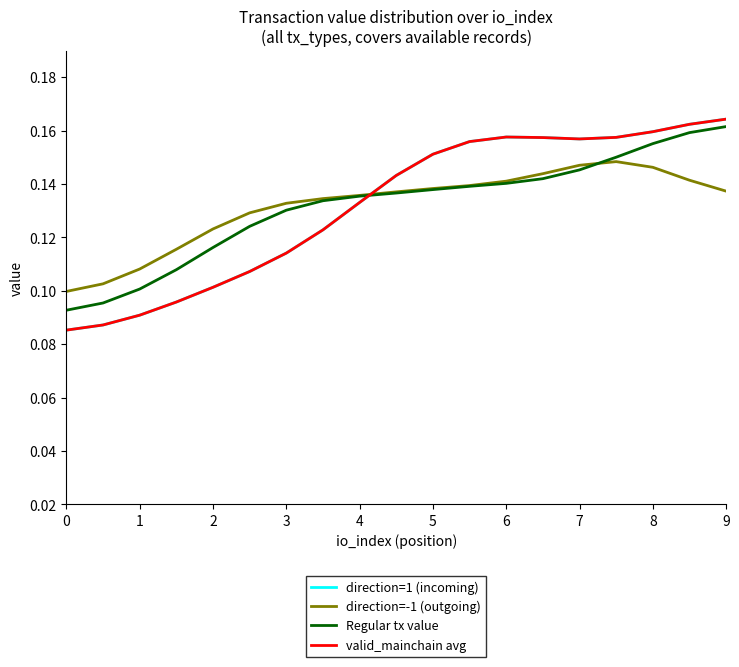

Does the chart display data point markers on the line(s)?

No